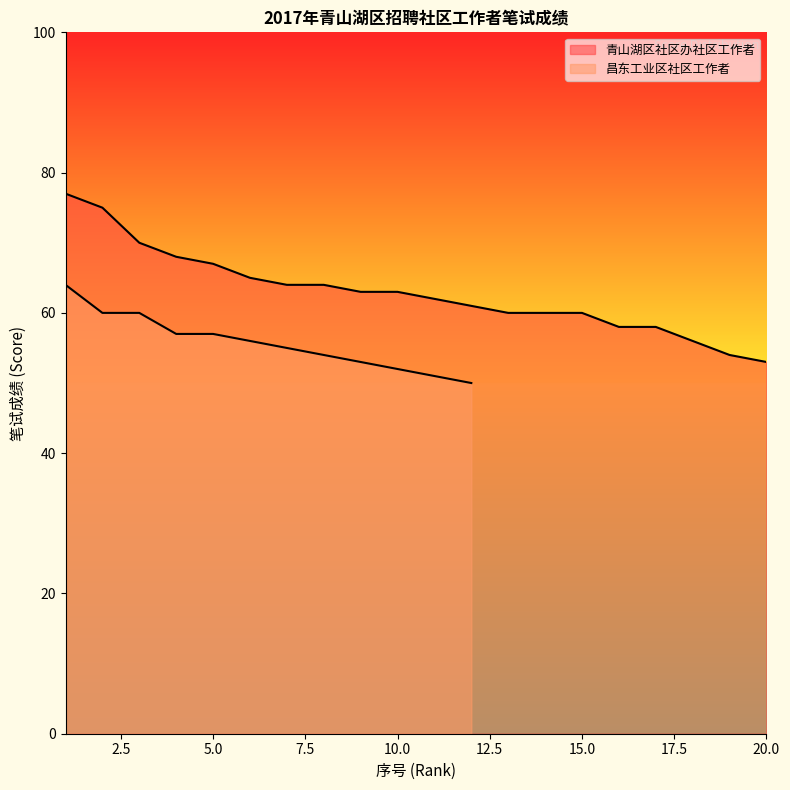

What is the value of the 14th point from the left?

60